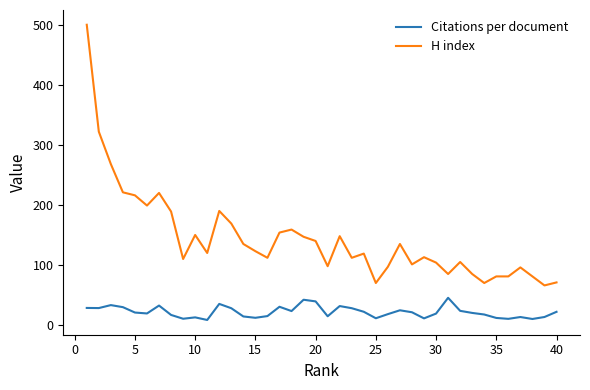

What is the average value of the H index series?

144.1